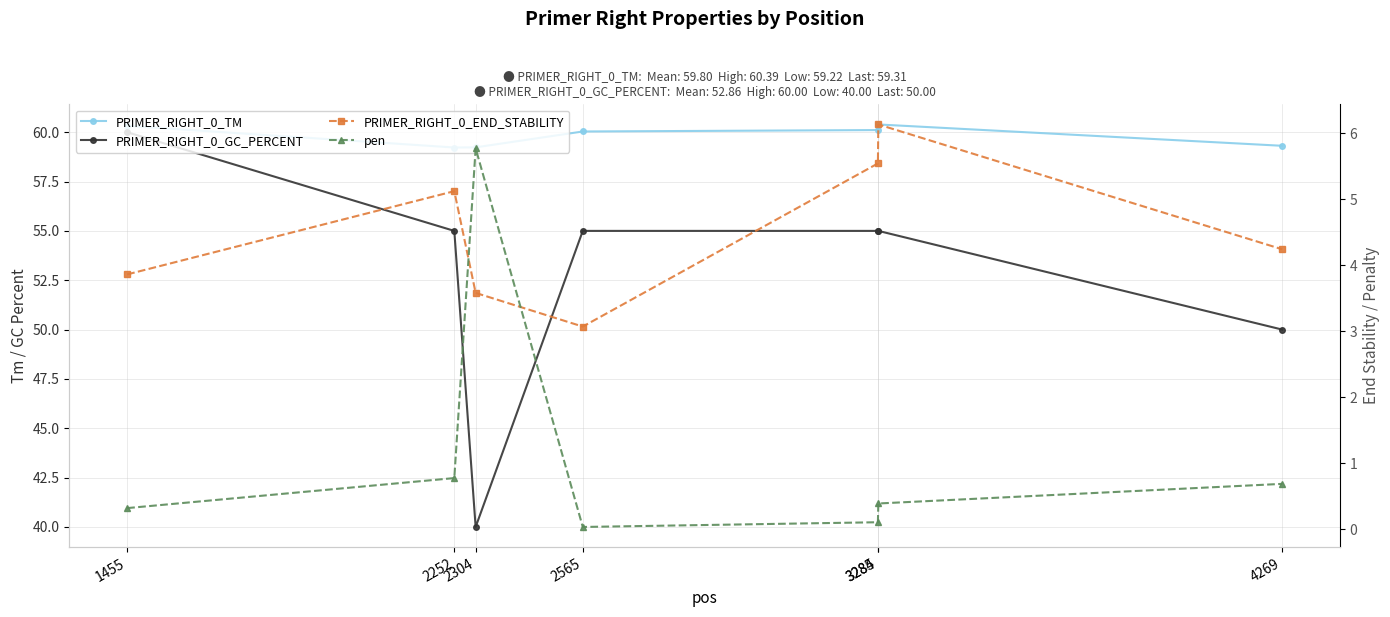

The value of PRIMER_RIGHT_0_END_STABILITY at 2565 is 3.1. True or false?

True